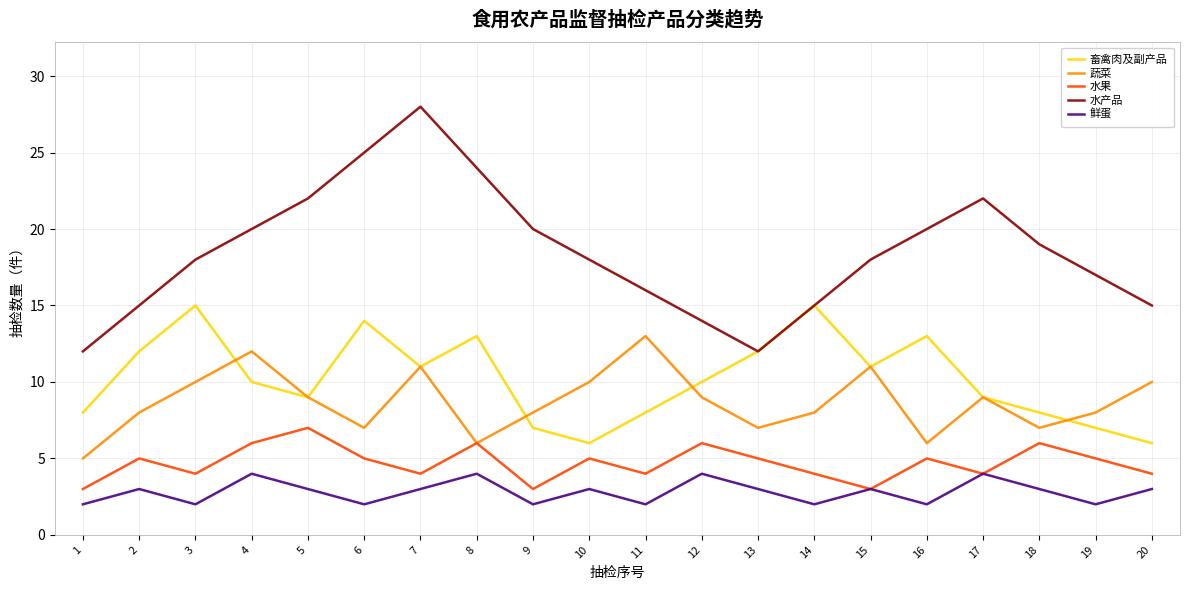

Which series has the widest spread of values?

水产品